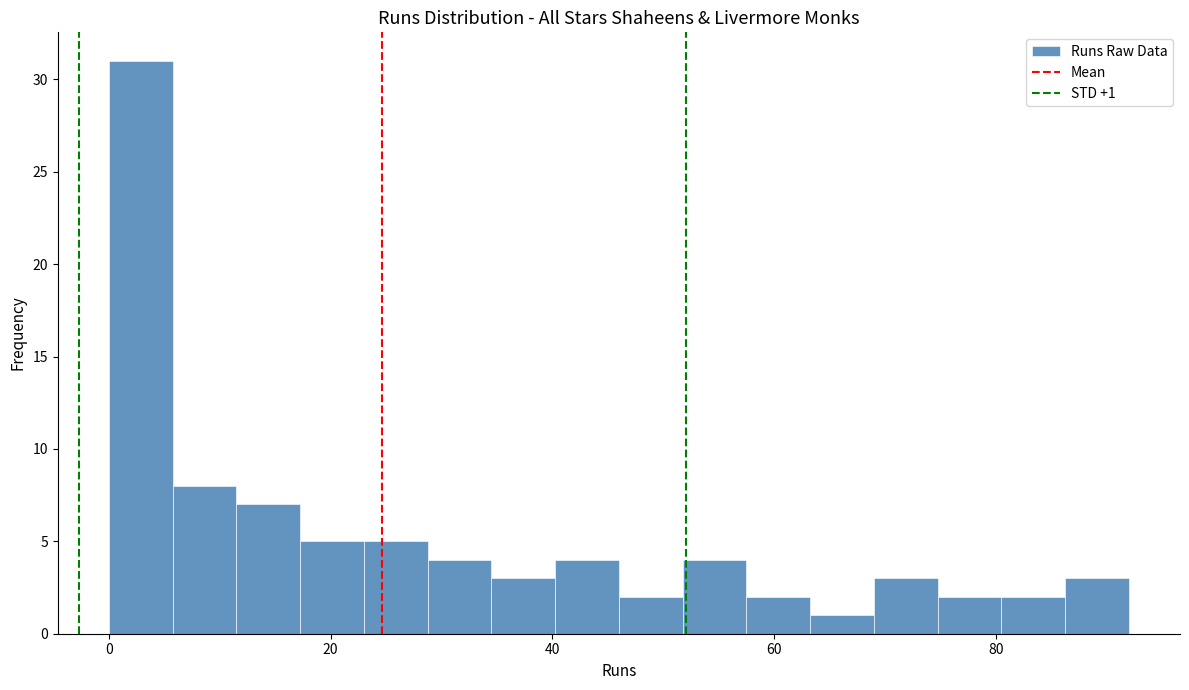

Around what value on the x-axis is the tallest bar? Give the approximate position of its centre, as read against the axis.

2